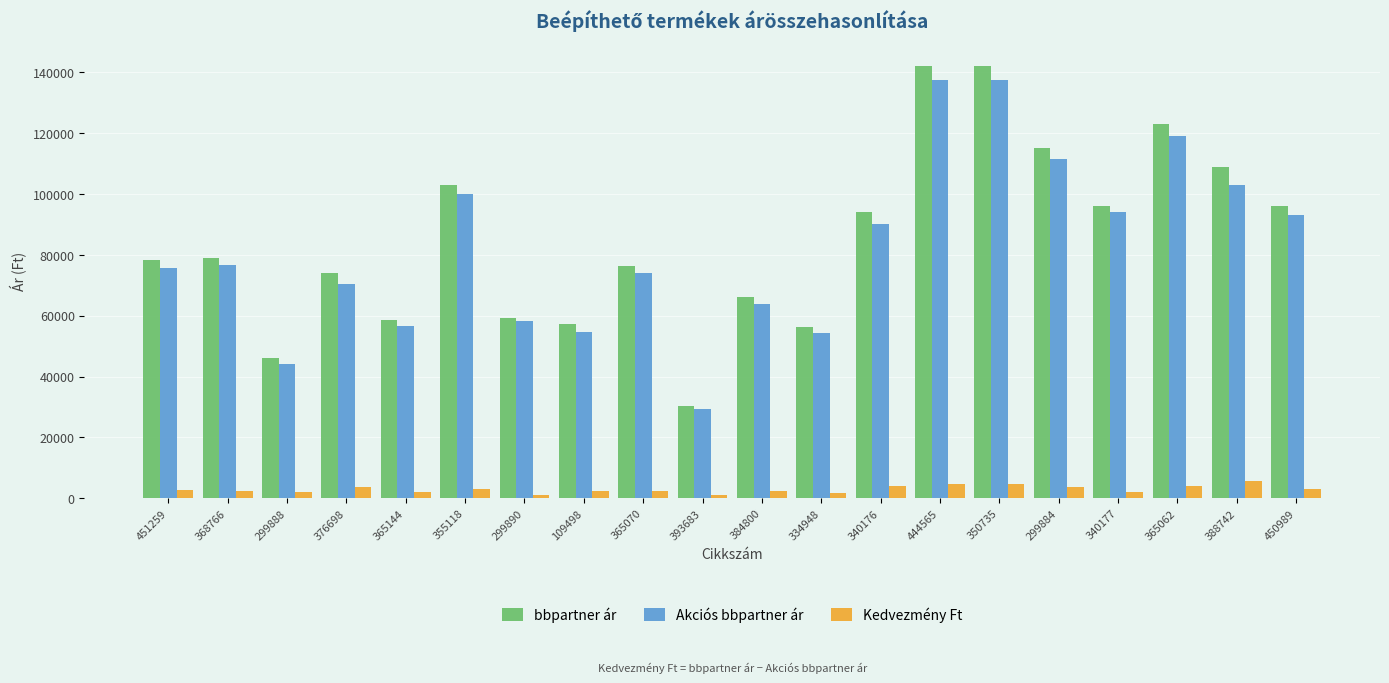

What is the lowest value of the bbpartner ár series?

30500